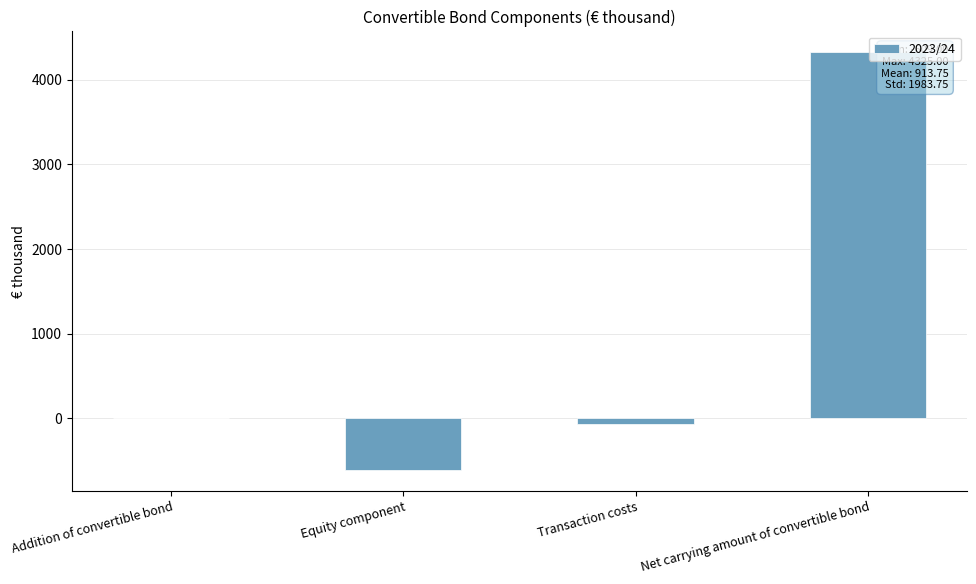

The chart shows a value of 2745 at Net carrying amount of convertible bond. True or false?

False